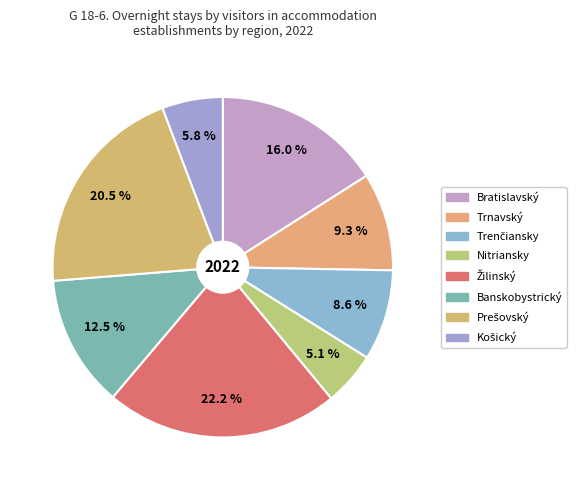

How many segments does this pie chart have?

8